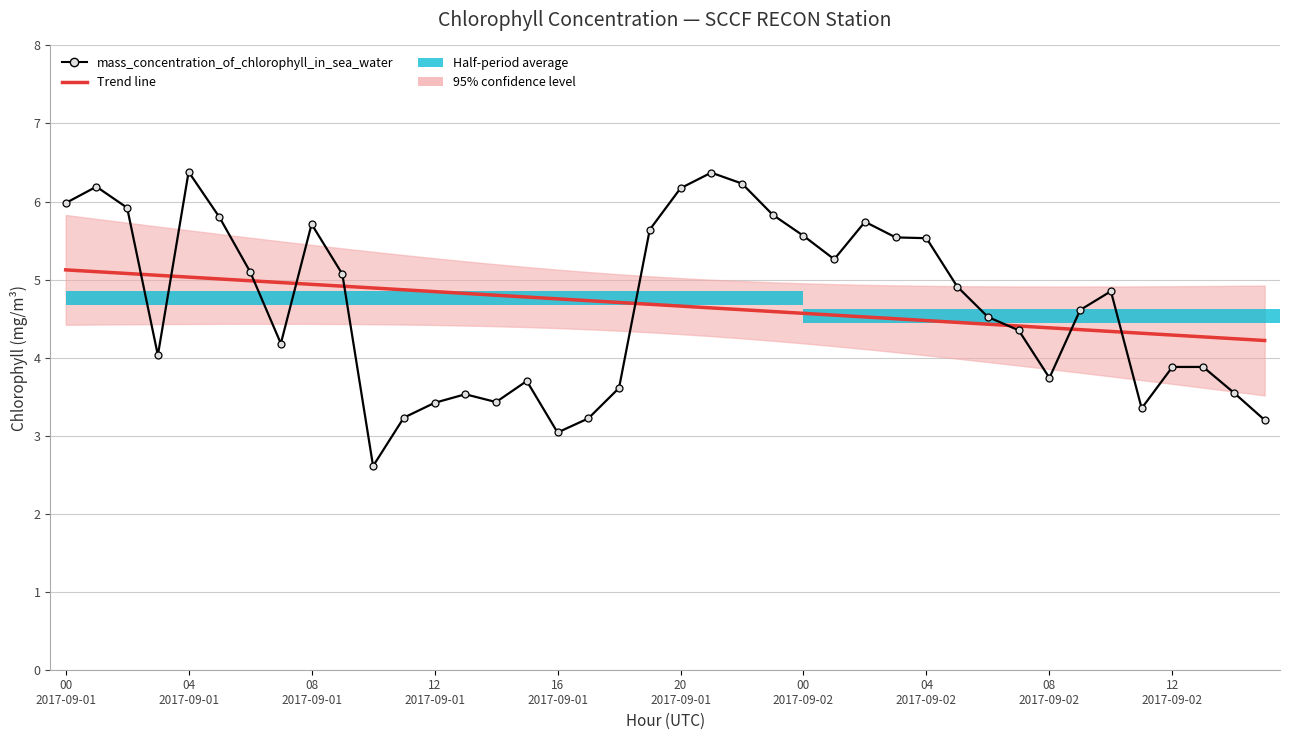

Which series changed the most between 12 and 19?

mass_concentration_of_chlorophyll_in_sea_water